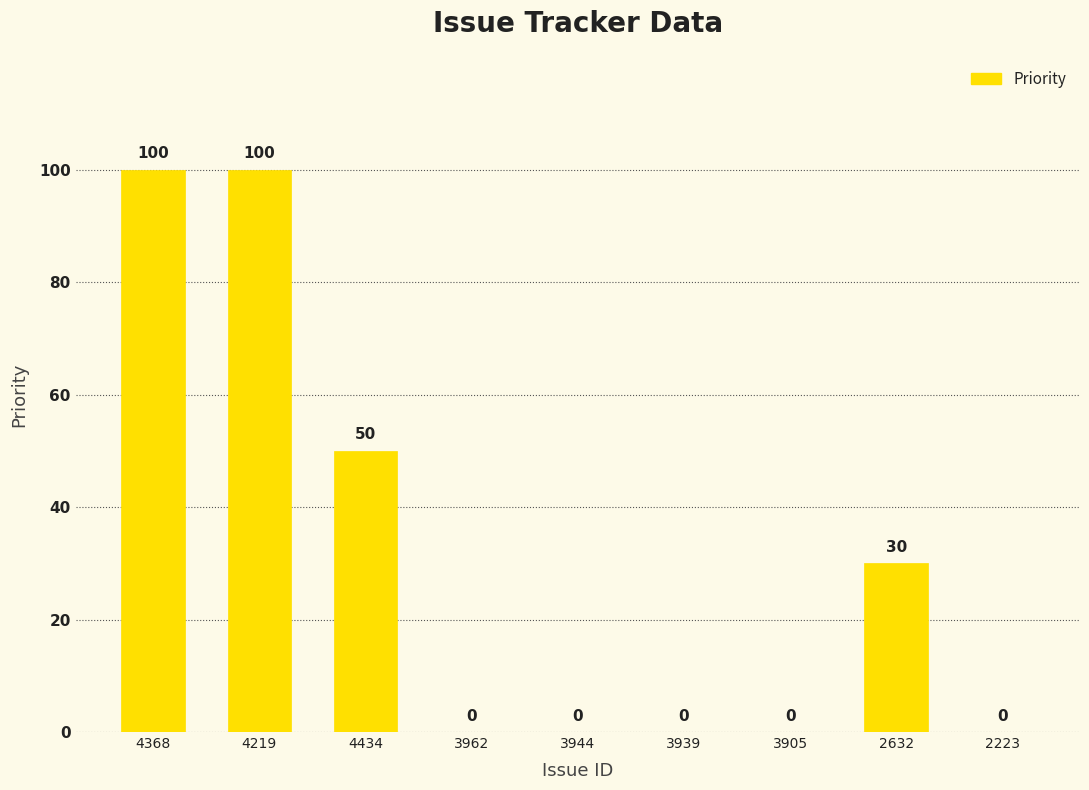

How many positive values are there?

4